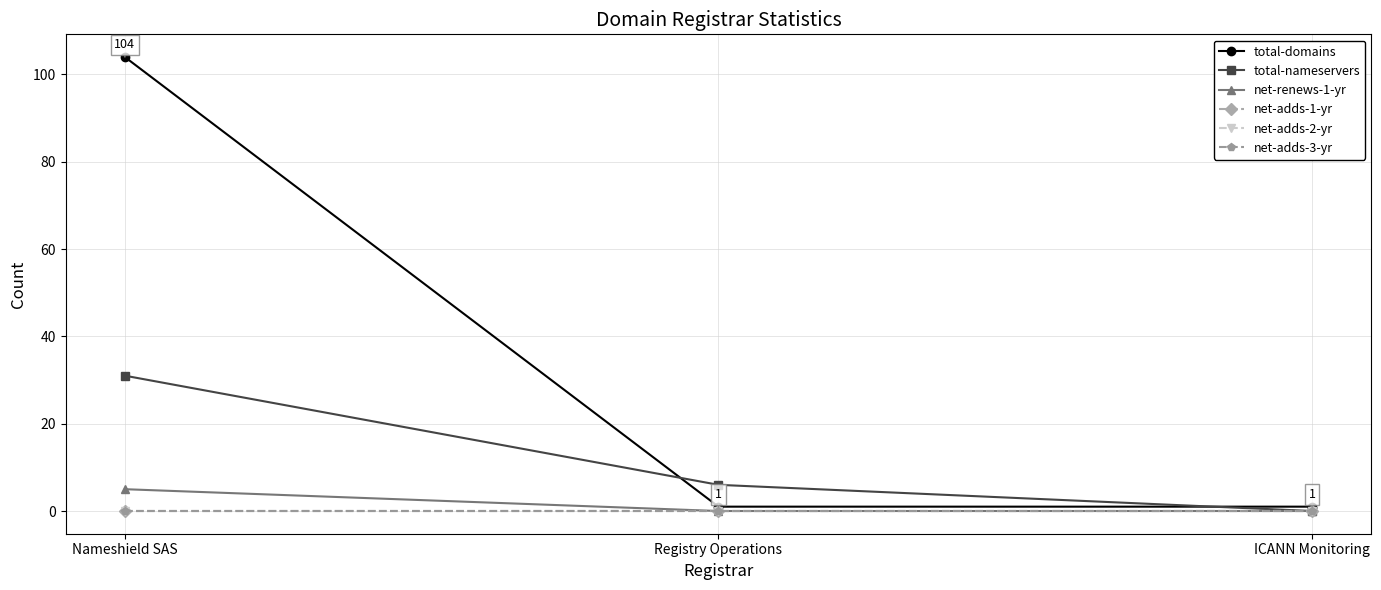

At which label does total-nameservers first exceed 6?

Nameshield SAS